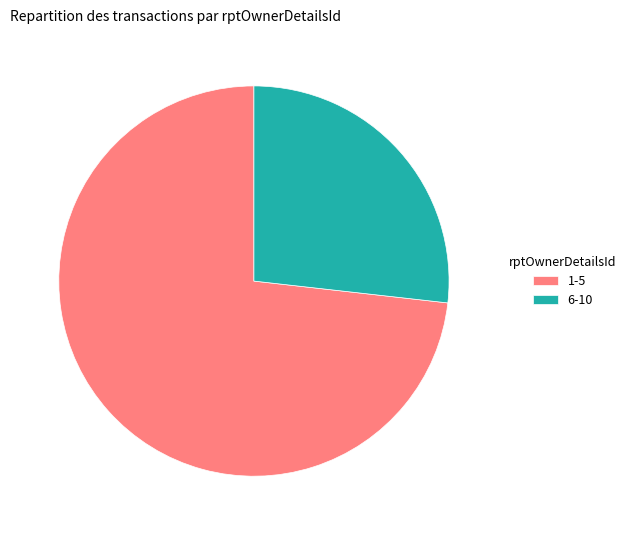

Combined, do 6-10 and 1-5 account for over 50%?

Yes